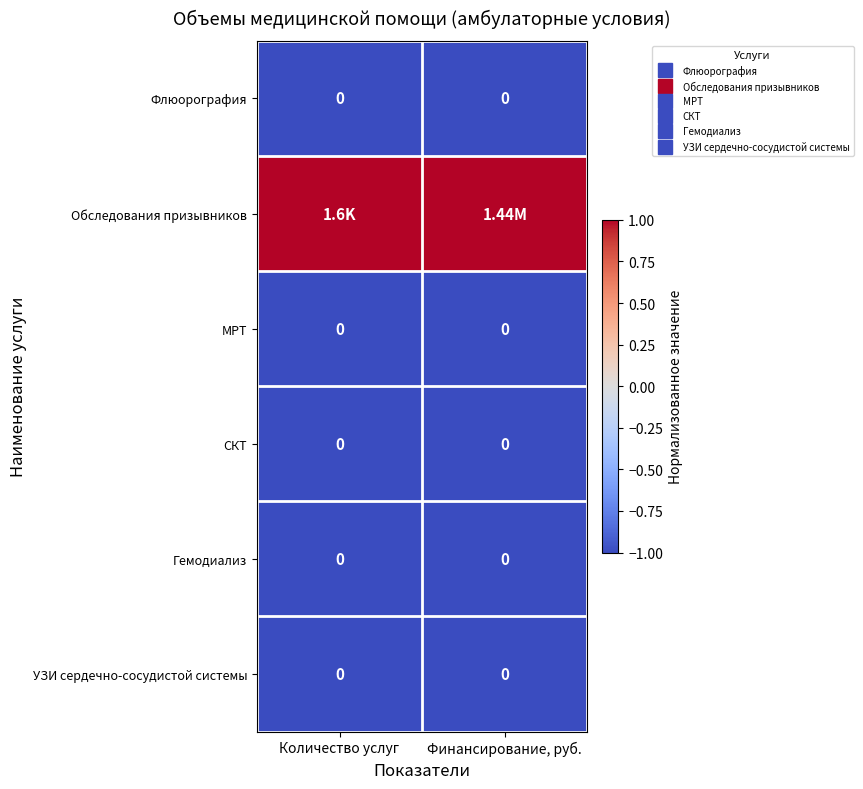

The Флюорография series shows -1 at Финансирование, руб.. True or false?

True